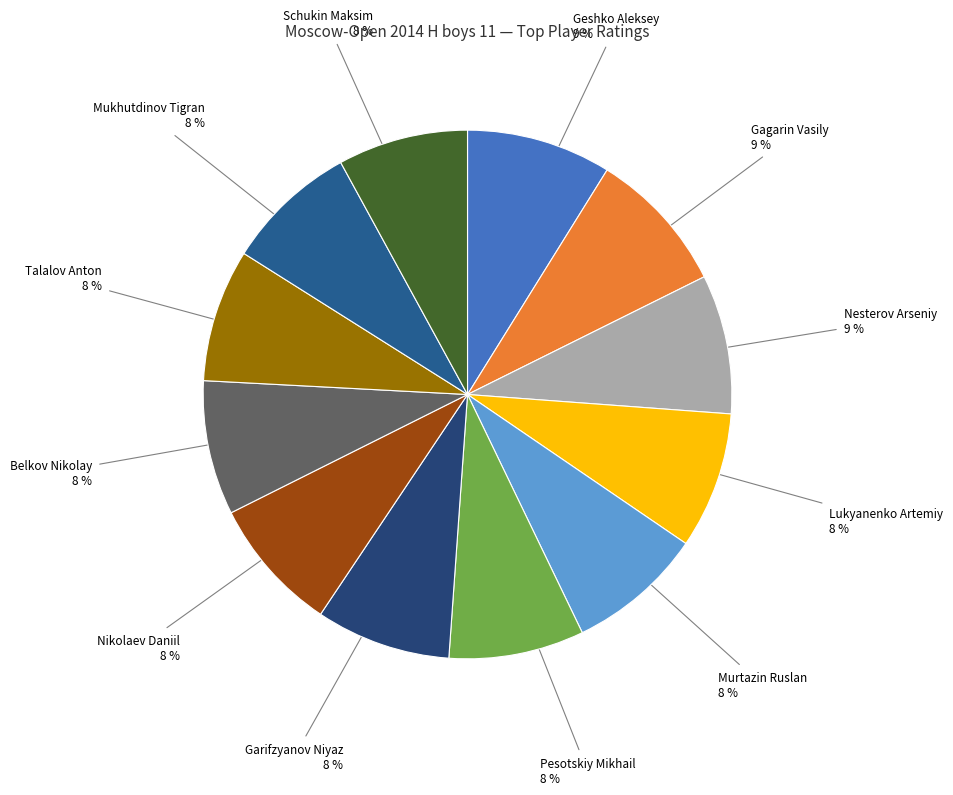

To the nearest percent, what is the difference between the largest and smallest slice percentages?

1%